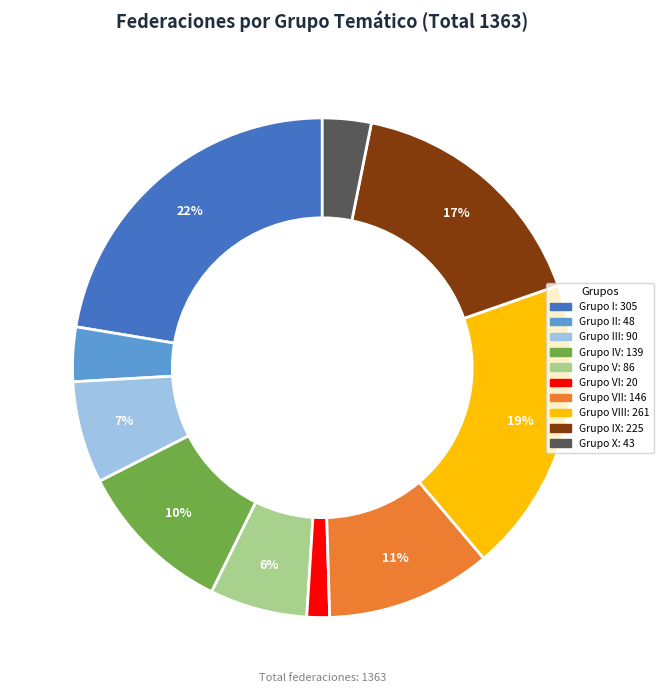

Does any single category account for the majority?

No